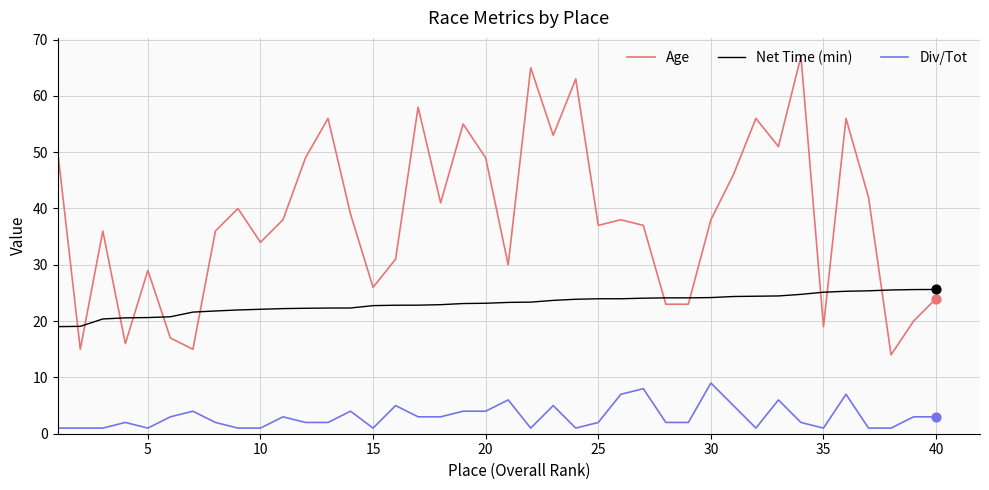

What is the difference between the maximum and minimum values in the Net Time (min) series?

6.6